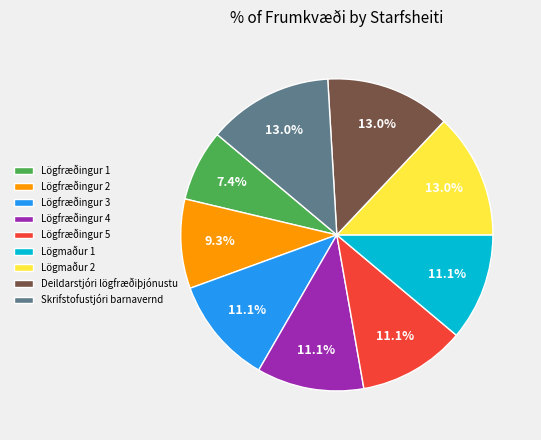

Which slice is the smallest?

Lögfræðingur 1